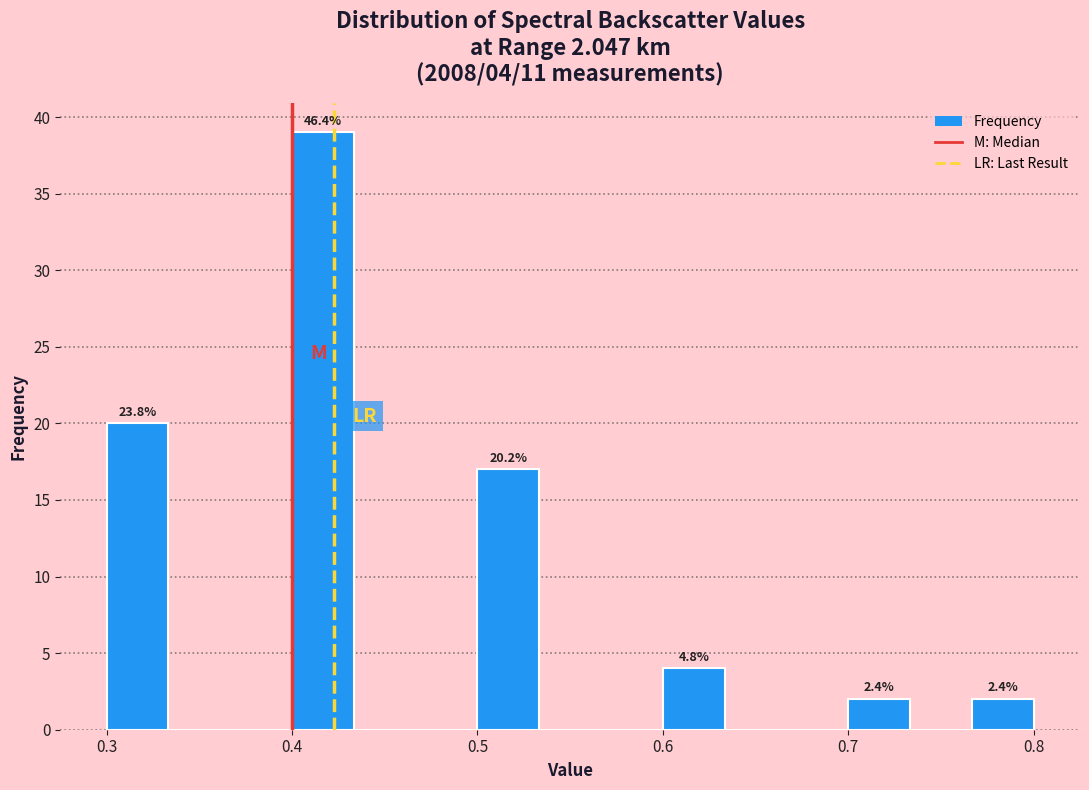

Read against the x-axis, roughly where is the centre of the tallest bar?

0.42